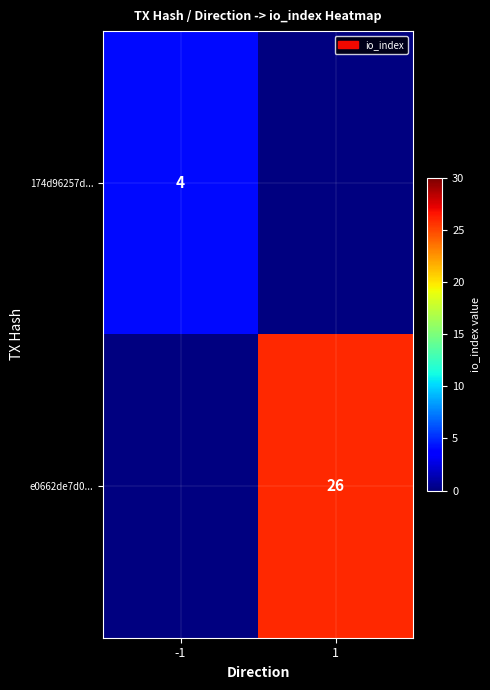

The 174d96257d... series shows 5.8 at -1. True or false?

False